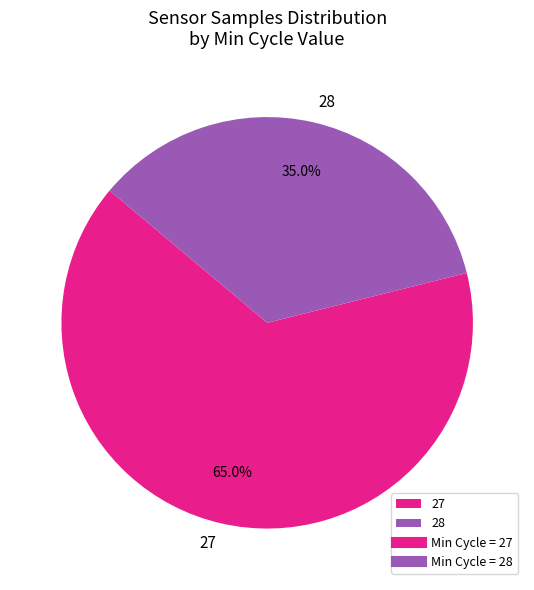

To the nearest percent, what is the average slice percentage?

50%